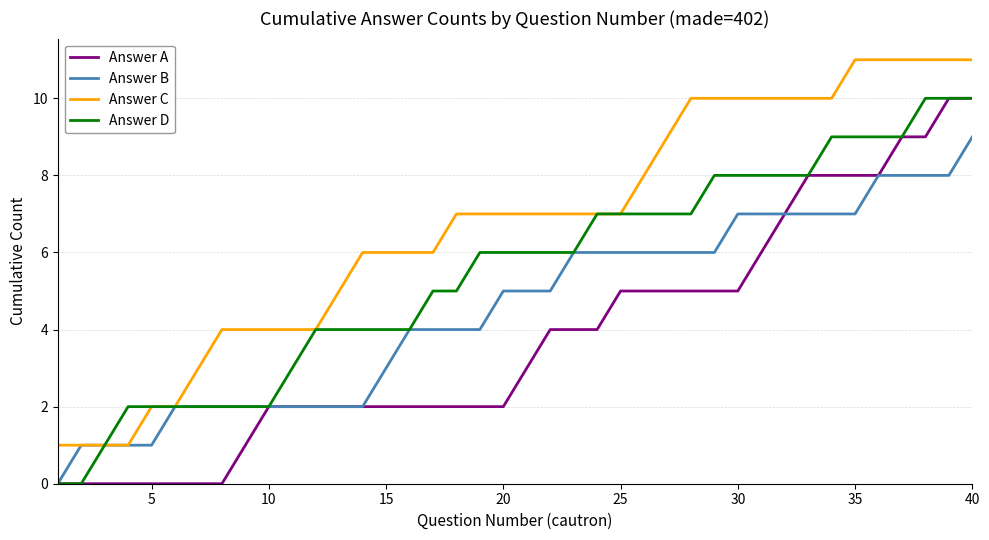

True or false: Answer A and Answer C intersect in this chart.

False